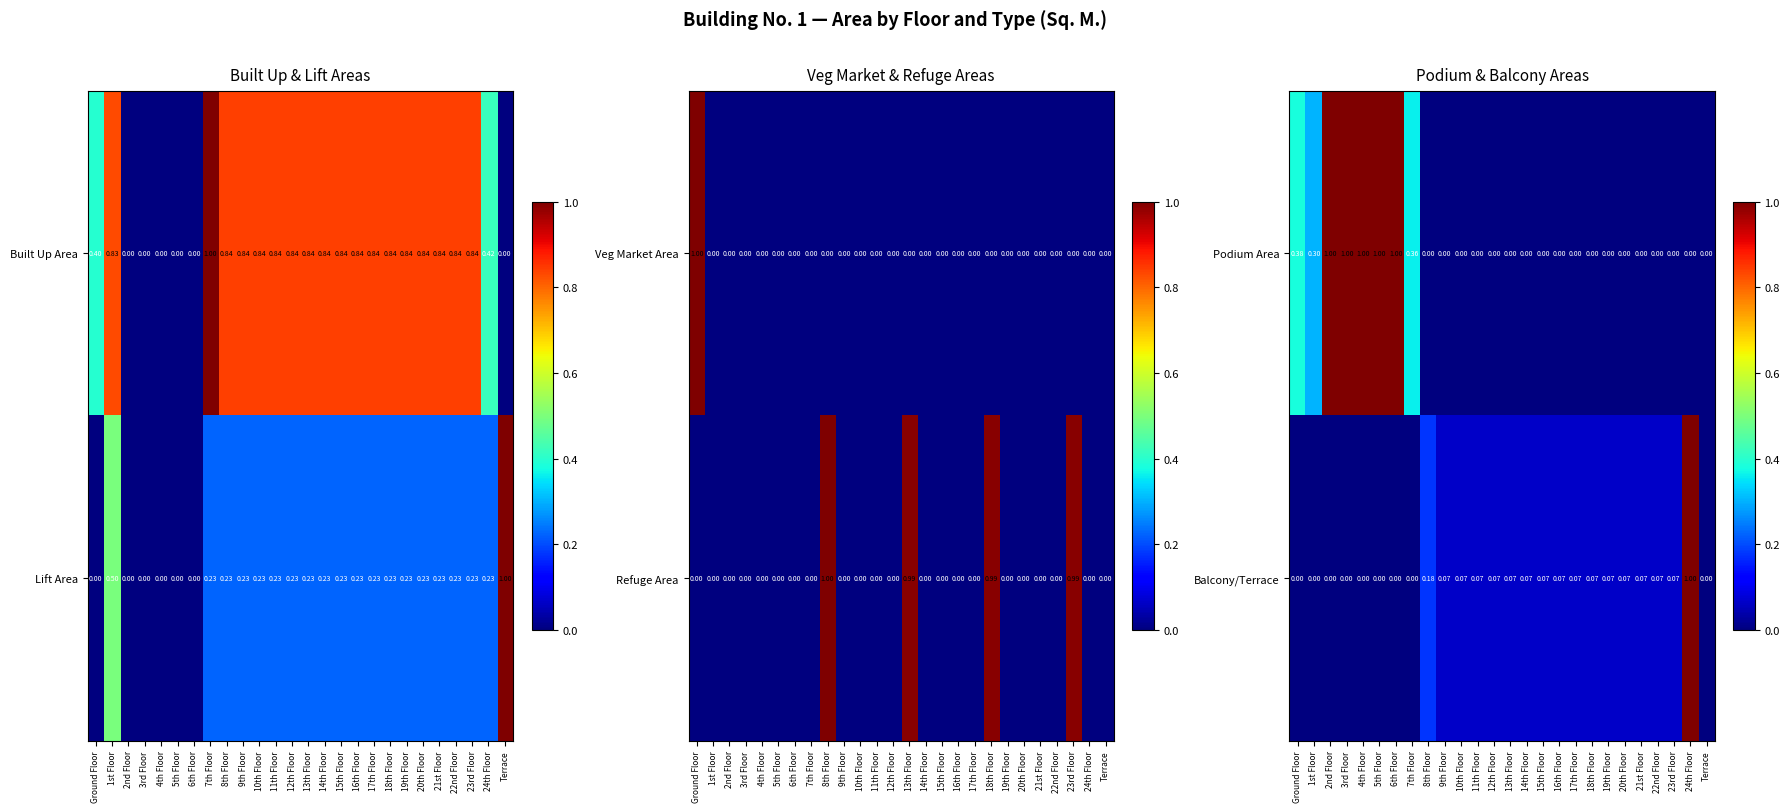

How many positive values does the Balcony/Terrace series have?

17